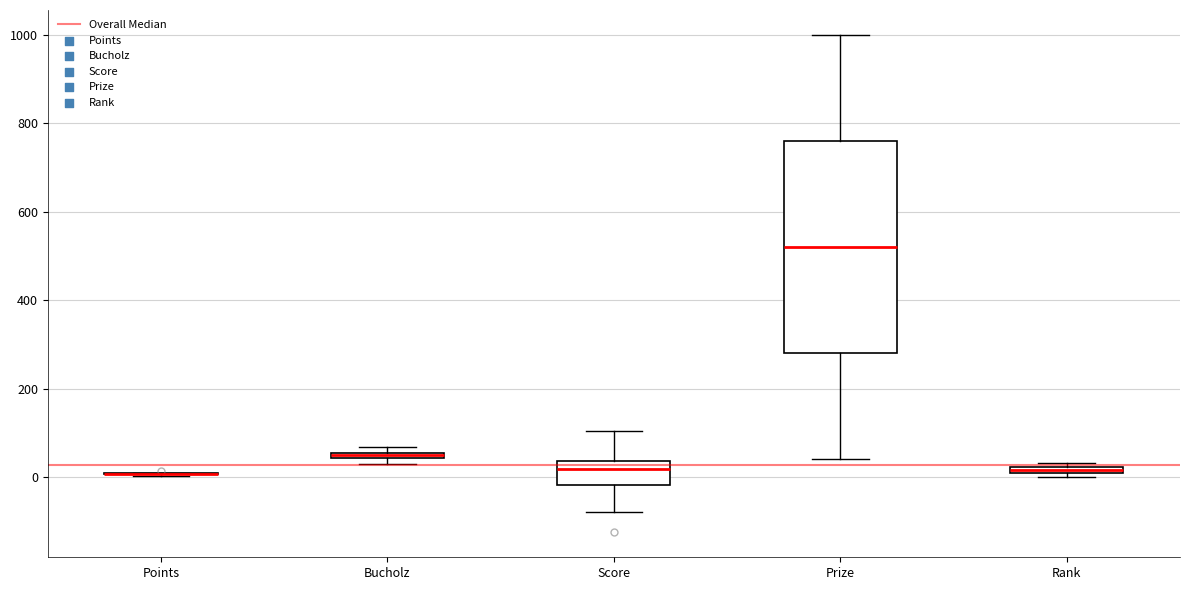

Comparing the boxes themselves (not the whiskers), which one is the tallest?

Prize